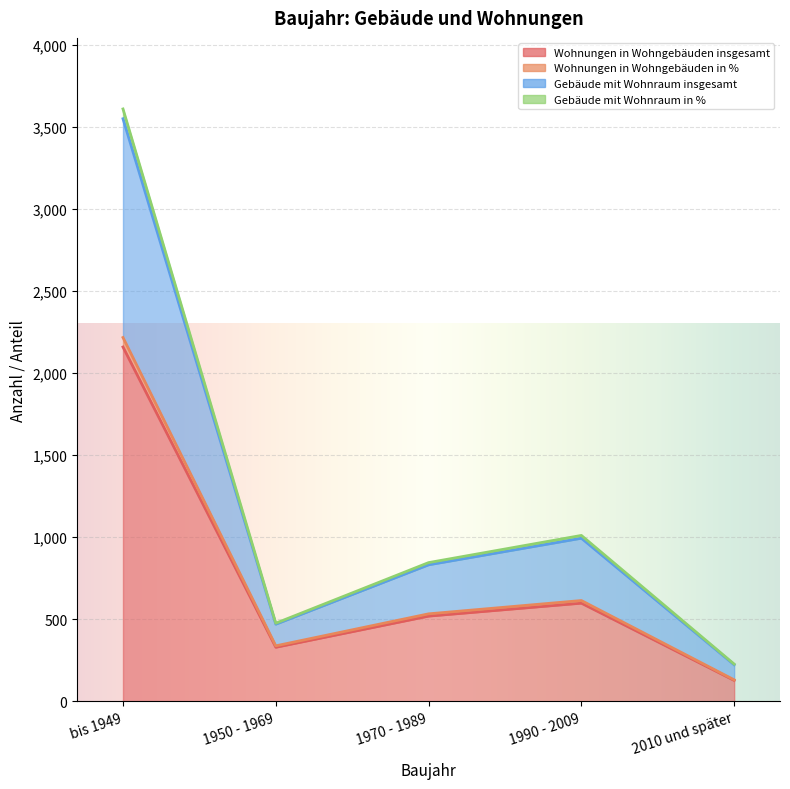

The Wohnungen in Wohngebäuden in % series shows 532.9 at 1970 - 1989. True or false?

True